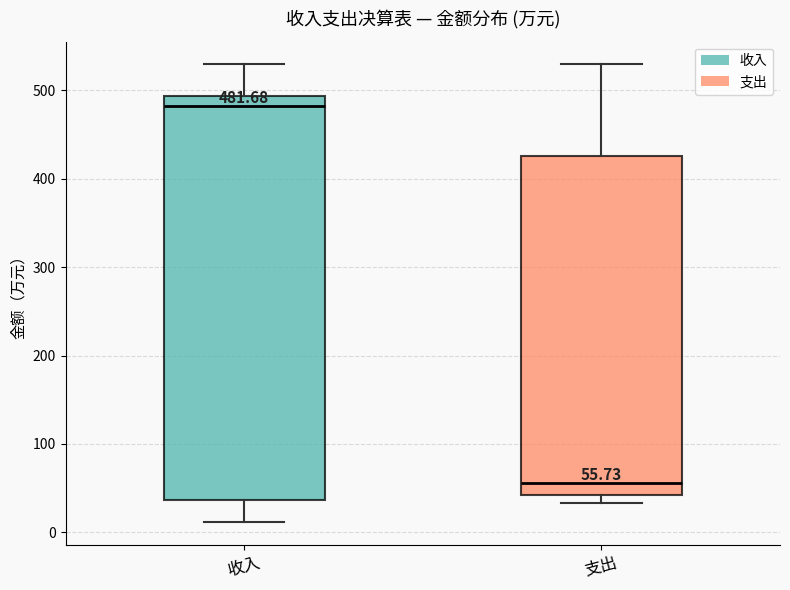

Comparing the boxes themselves (not the whiskers), which one is the tallest?

收入